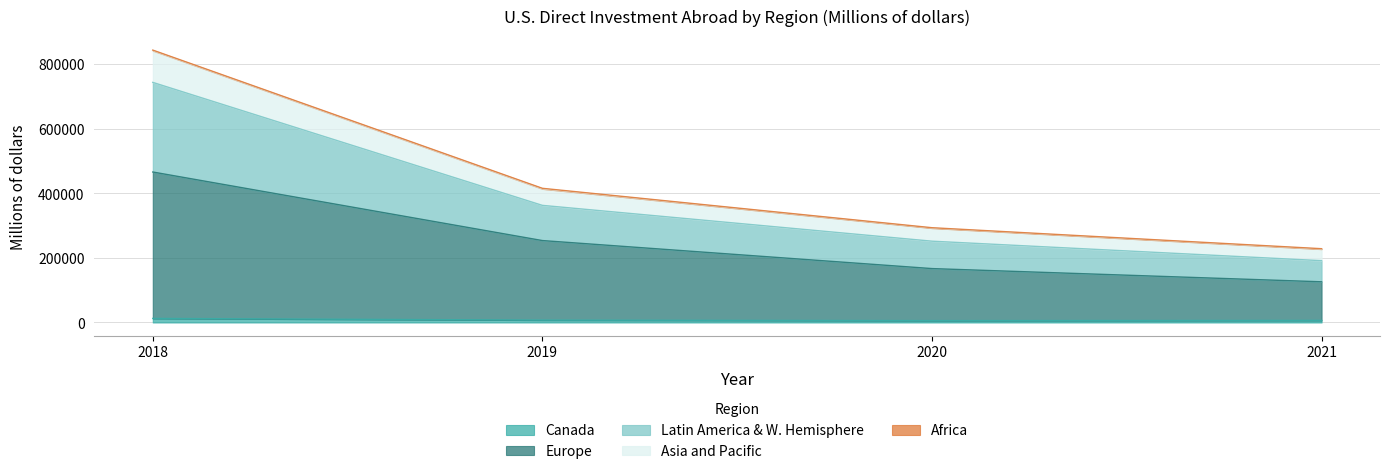

What is the spread (max minus min) of values at 2021?

222151